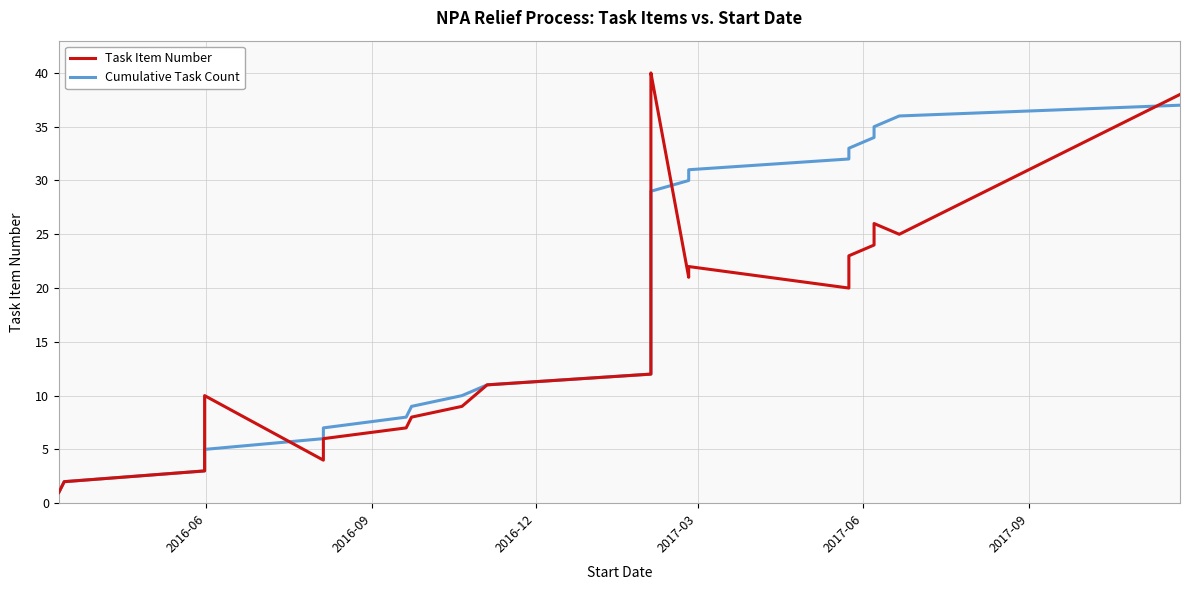

What is the average value of the Cumulative Task Count series?

19